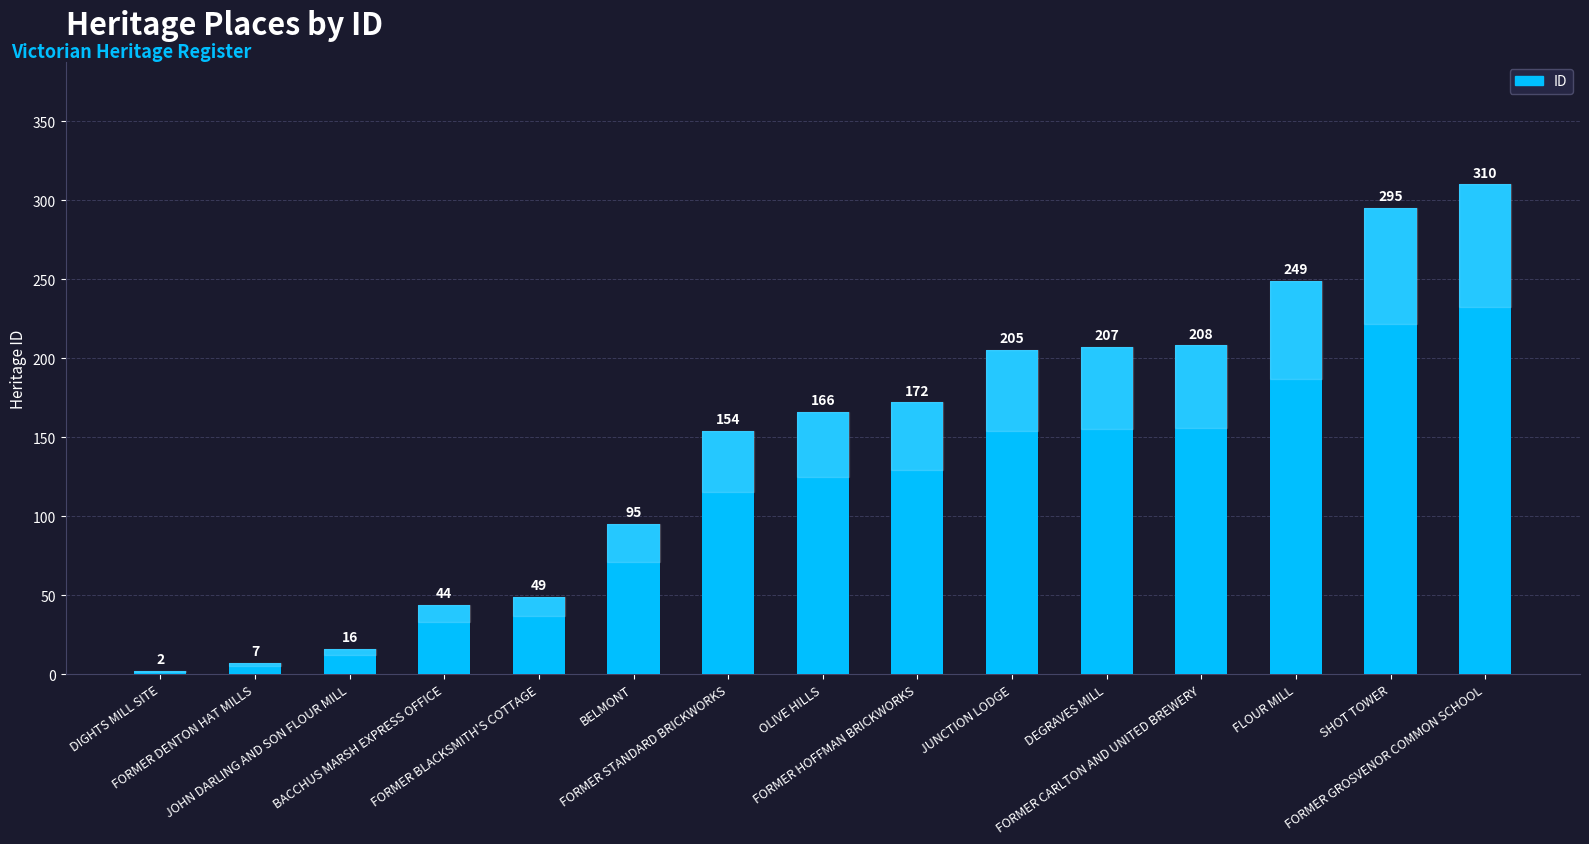

List the labels in order of value, largest first.

FORMER GROSVENOR COMMON SCHOOL, SHOT TOWER, FLOUR MILL, FORMER CARLTON AND UNITED BREWERY, DEGRAVES MILL, JUNCTION LODGE, FORMER HOFFMAN BRICKWORKS, OLIVE HILLS, FORMER STANDARD BRICKWORKS, BELMONT, FORMER BLACKSMITH'S COTTAGE, BACCHUS MARSH EXPRESS OFFICE, JOHN DARLING AND SON FLOUR MILL, FORMER DENTON HAT MILLS, DIGHTS MILL SITE